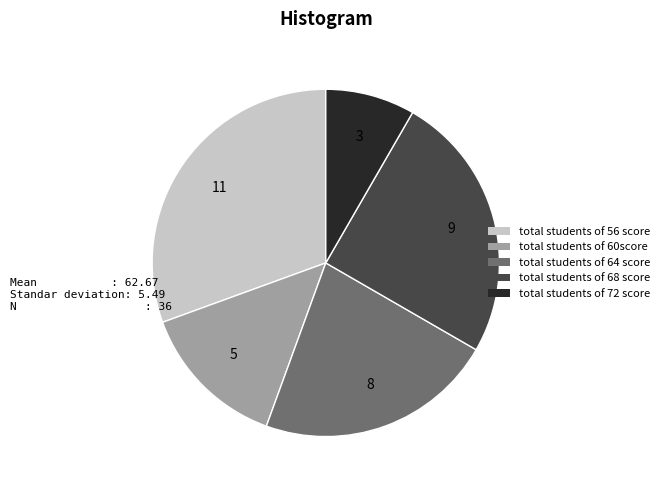

Does any single category account for the majority?

No